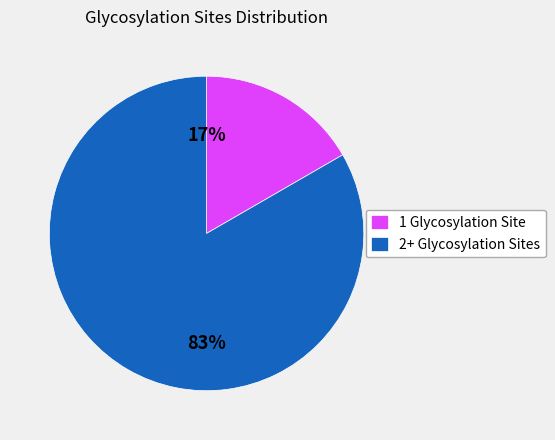

To the nearest percent, what is the combined percentage of 2+ Glycosylation Sites and 1 Glycosylation Site?

100%